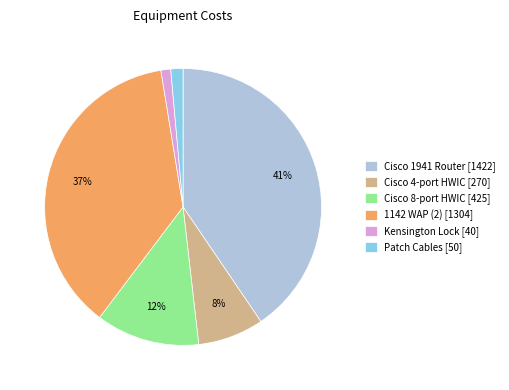

What is the largest slice in the pie chart?

Cisco 1941 Router